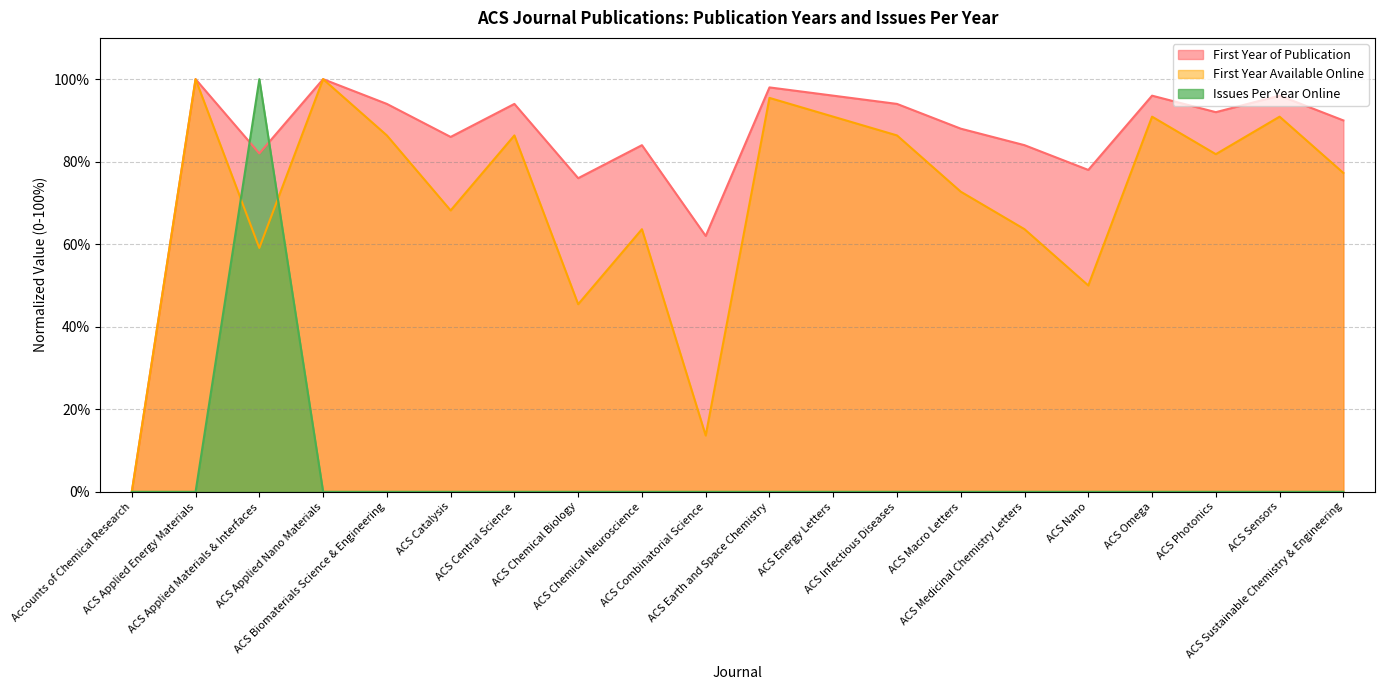

The value of First Year Available Online at ACS Sustainable Chemistry & Engineering is 39.6. True or false?

False